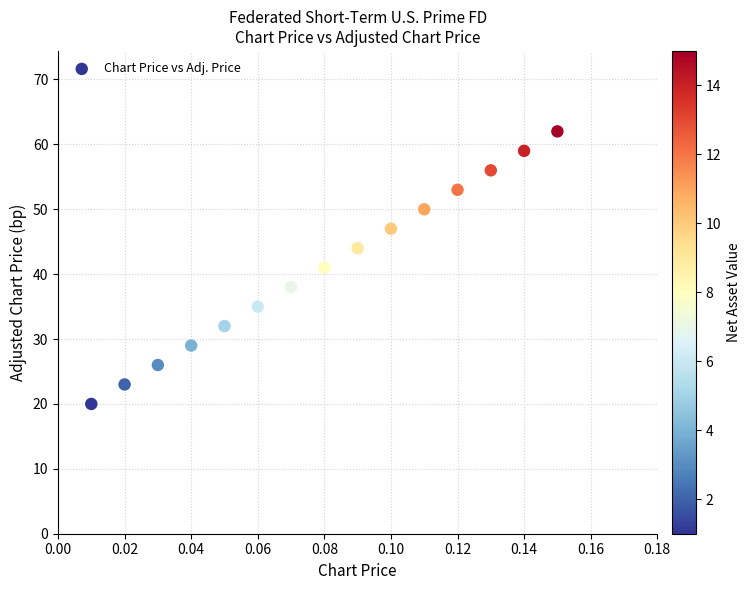

What is the range of Y values (max minus min)?

42